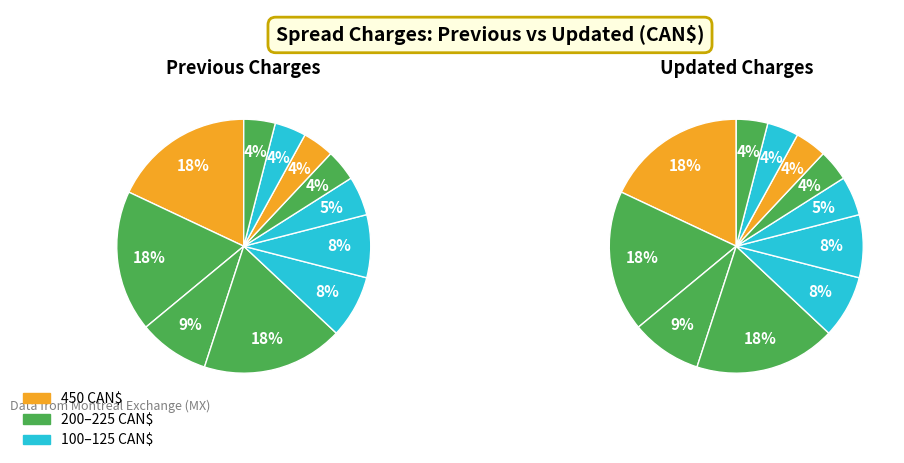

Count the number of slices in the pie.

11